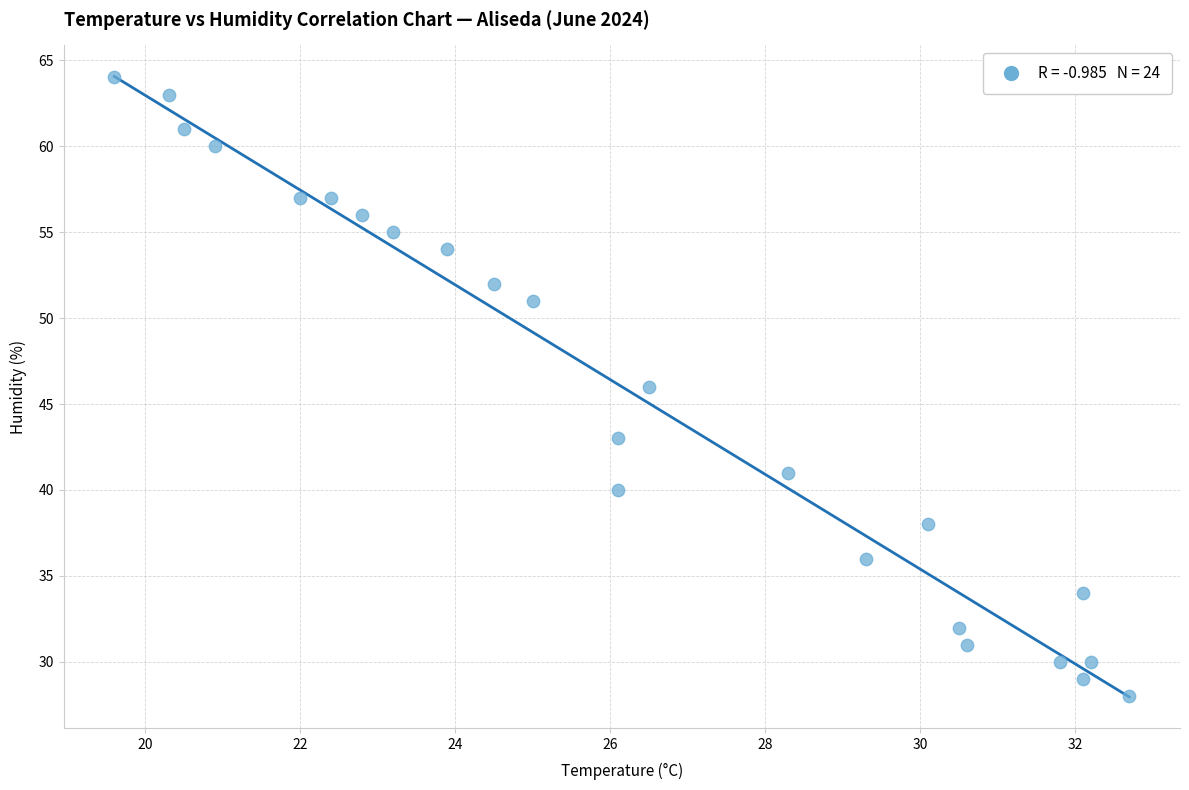

What is the range of Y values (max minus min)?

36